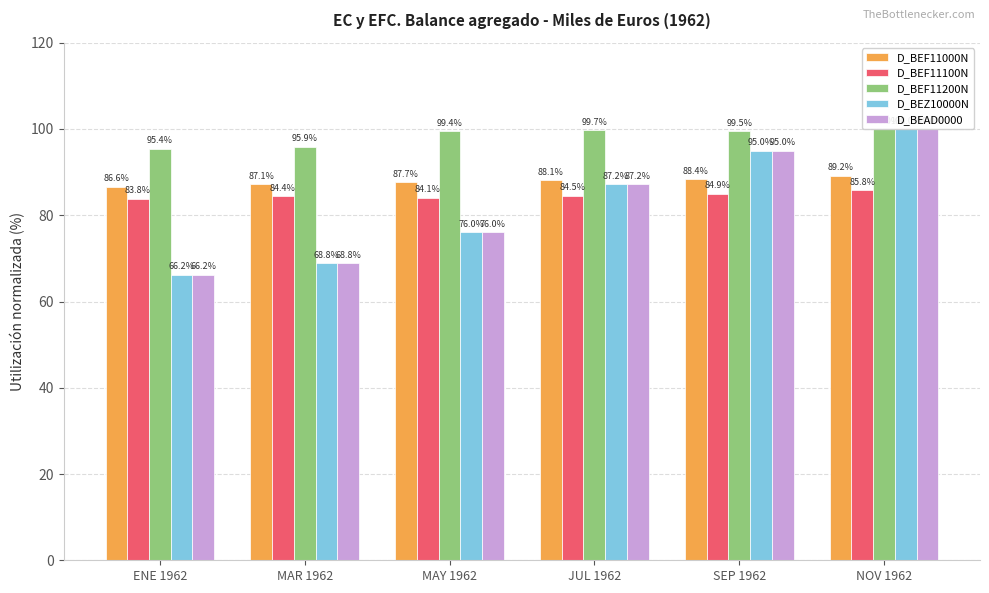

At which category is the sum across all series the highest?

NOV 1962